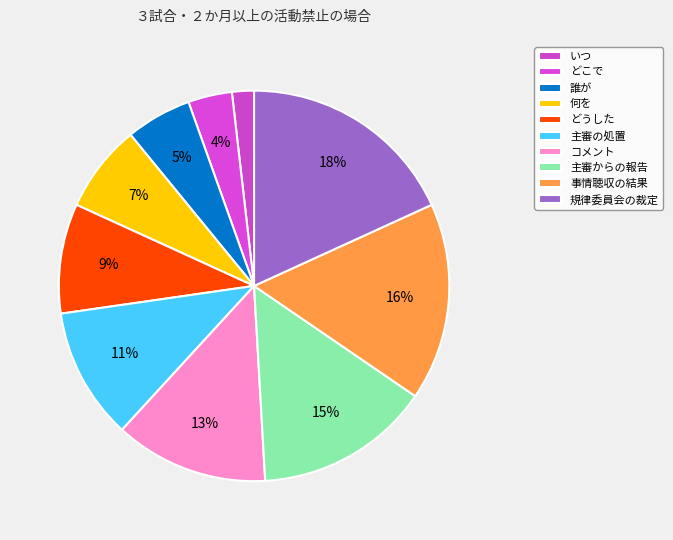

Which category has the biggest portion of the pie?

規律委員会の裁定